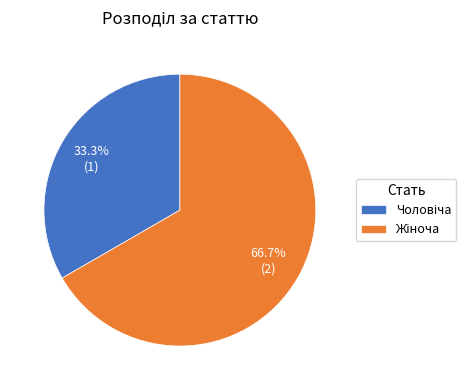

Is there any slice that represents more than half of the pie?

Yes